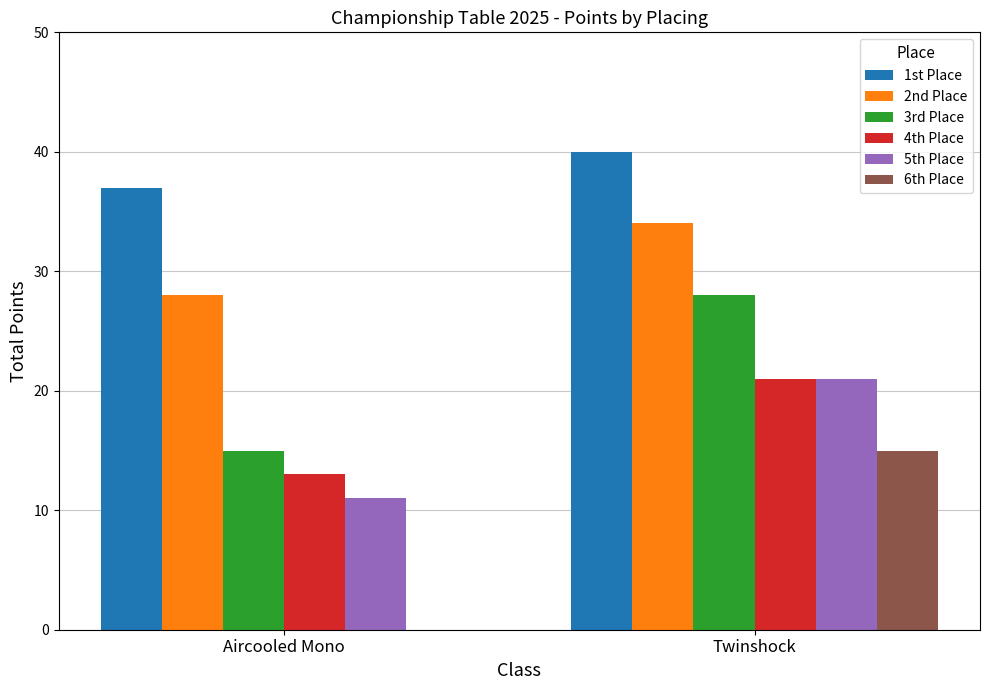

Reading left to right, transcribe all the data shown in this chart.

1st Place: Aircooled Mono=37	Twinshock=40
2nd Place: Aircooled Mono=28	Twinshock=34
3rd Place: Aircooled Mono=15	Twinshock=28
4th Place: Aircooled Mono=13	Twinshock=21
5th Place: Aircooled Mono=11	Twinshock=21
6th Place: Aircooled Mono=0	Twinshock=15